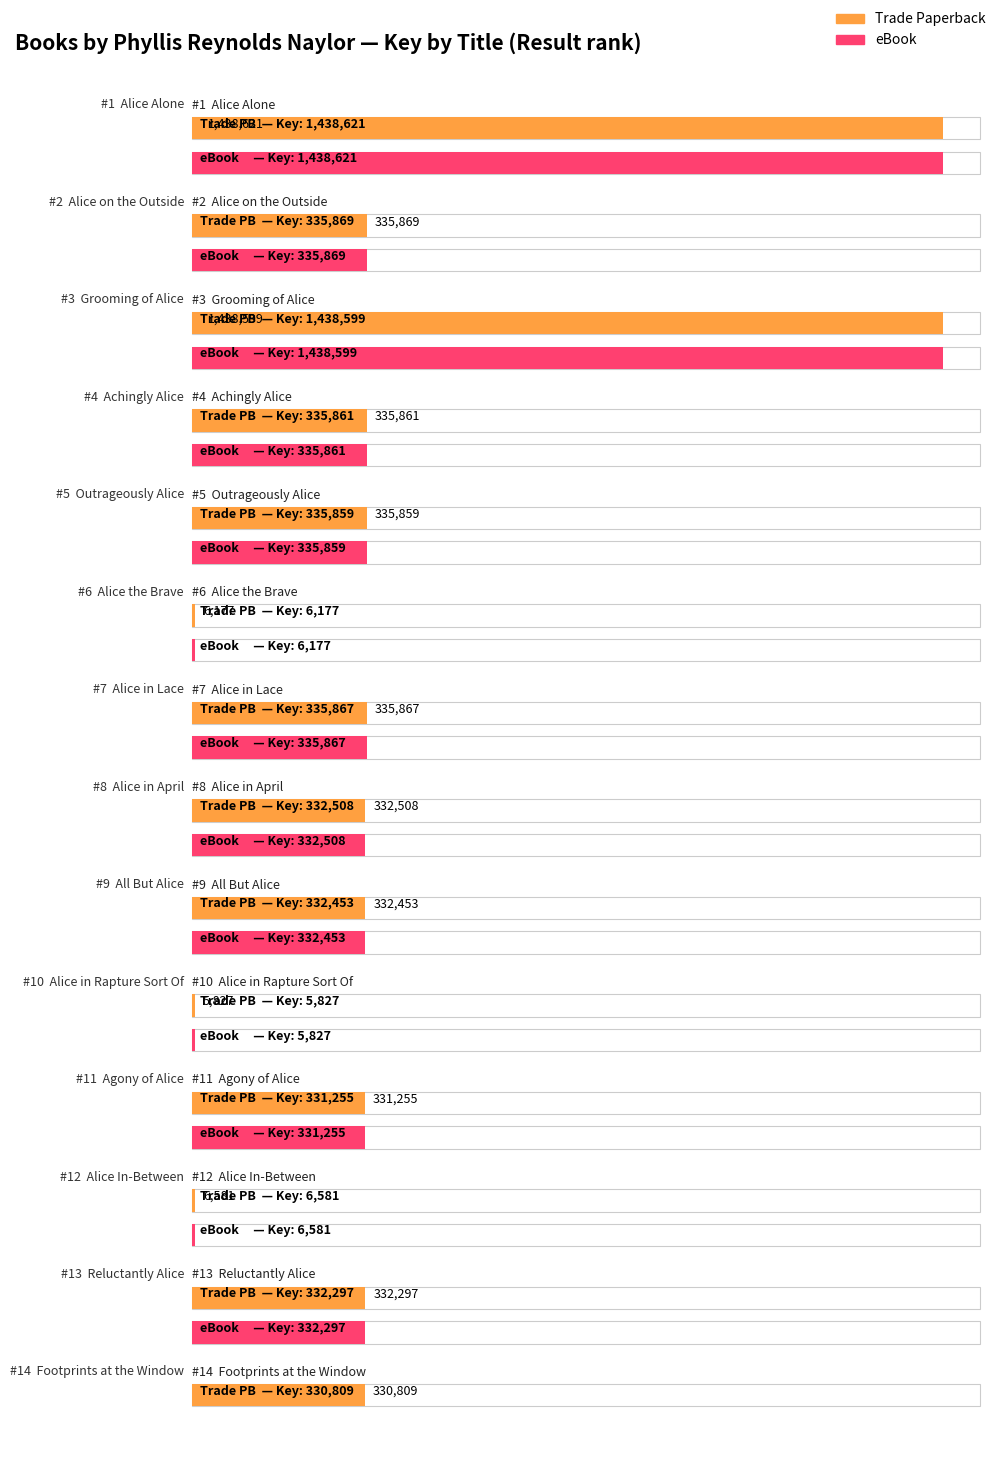

What is the difference between the maximum and second lowest values in the Trade Paperback series?

1432444